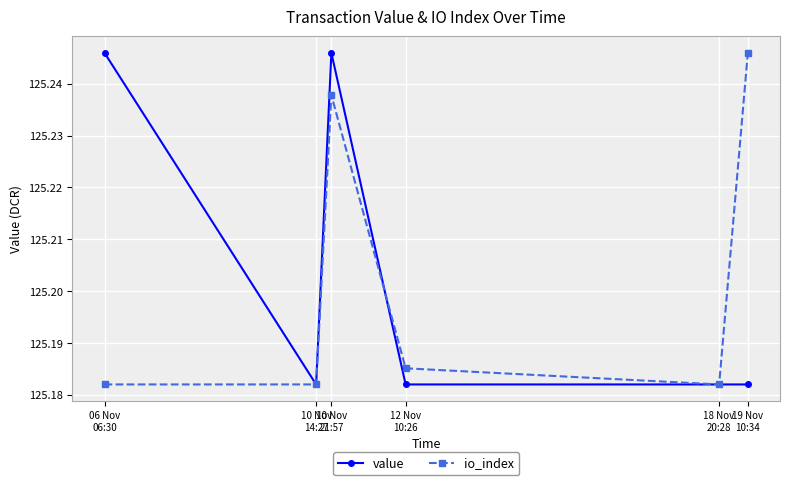

Which series changed the most between 10 Nov
14:27 and 10 Nov
21:57?

value